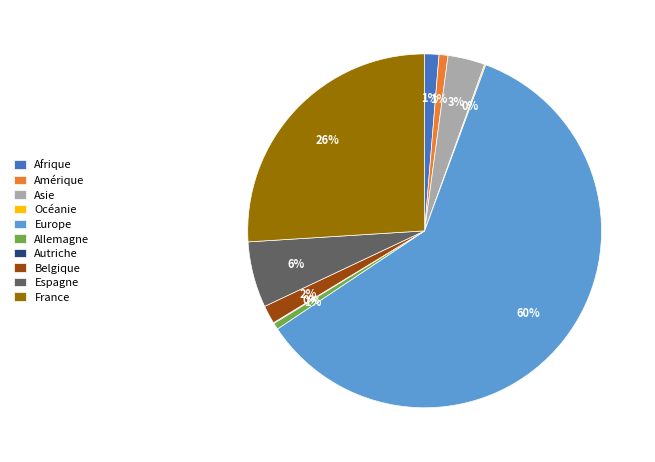

Do Europe and Afrique together represent more than half of the pie?

Yes